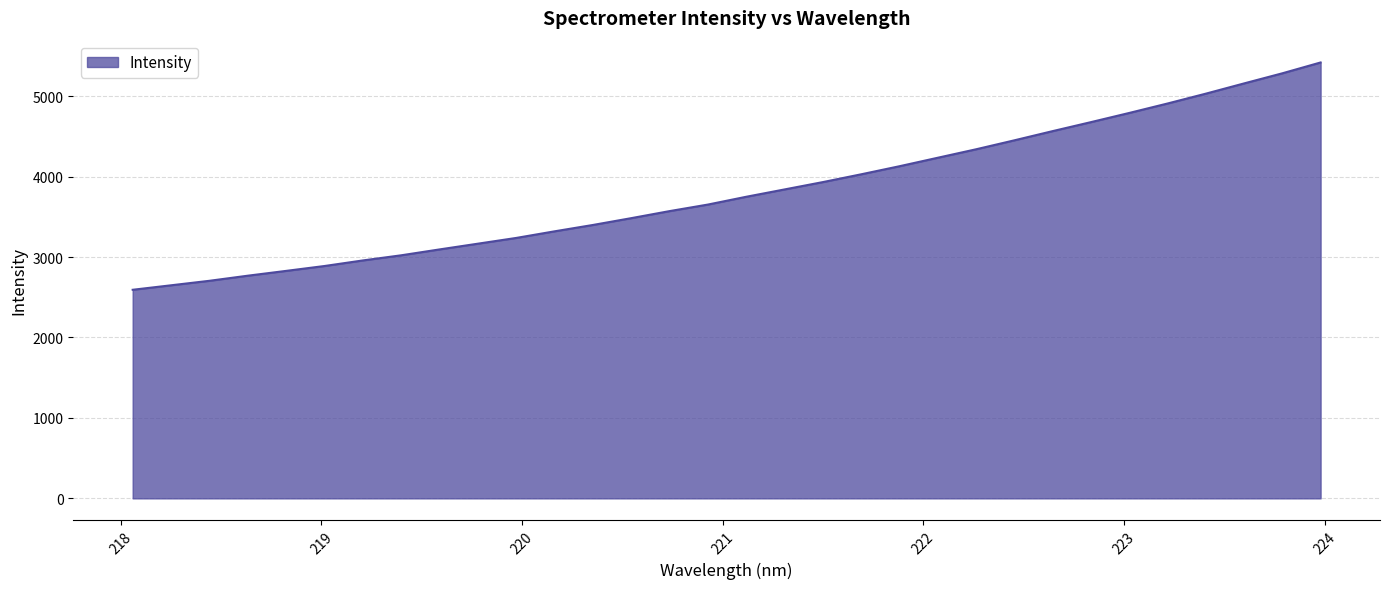

Does the chart display data point markers on the line(s)?

No